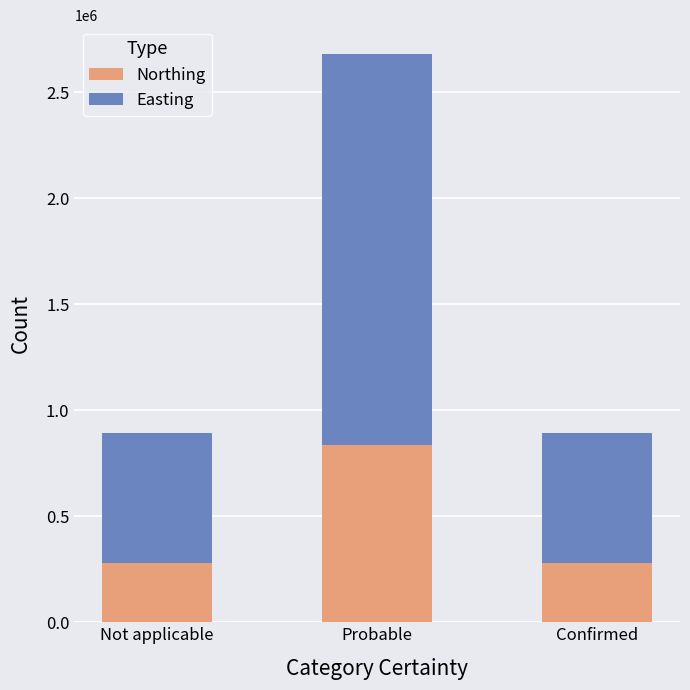

True or false: Northing has a value of 278415 at Not applicable.

True